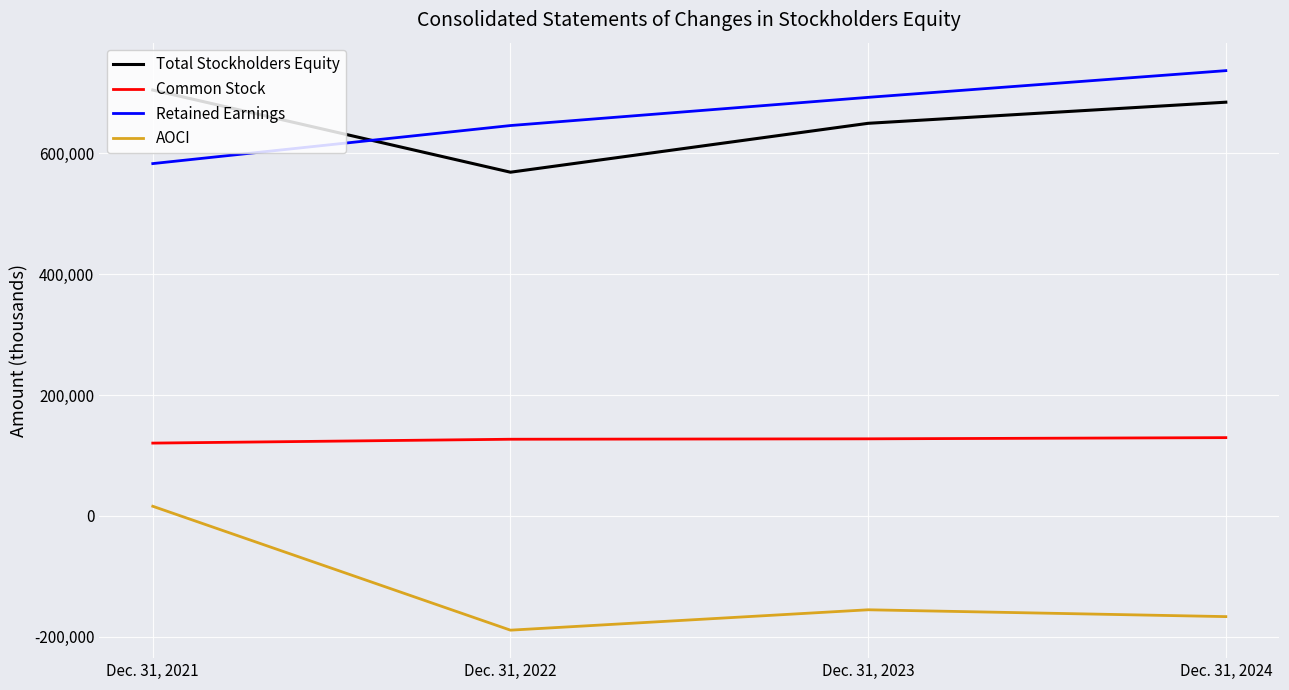

True or false: Total Stockholders Equity has a value of 227922 at Dec. 31, 2022.

False